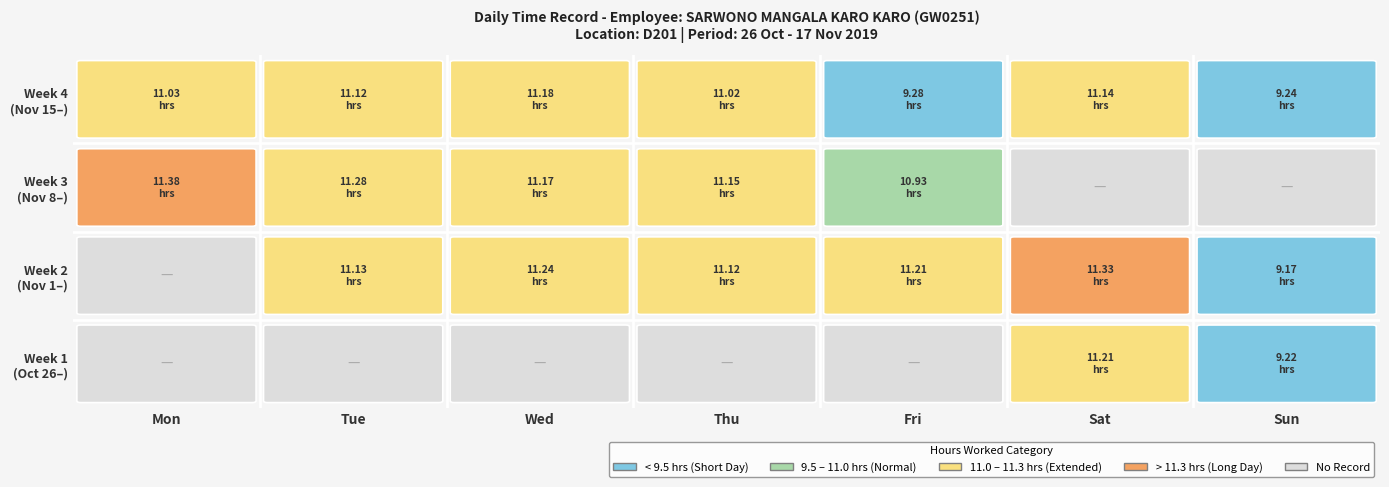

Reading left to right, transcribe all the data shown in this chart.

hours=11.2	1=9.2	2=11.1	3=11.2	4=11.1	5=11.2	6=11.3	7=9.2	8=11.4	9=11.3	10=11.2	11=11.2	12=10.9	13=11.0	14=11.1	15=11.2	16=11.0	17=9.3	18=11.1	19=9.2